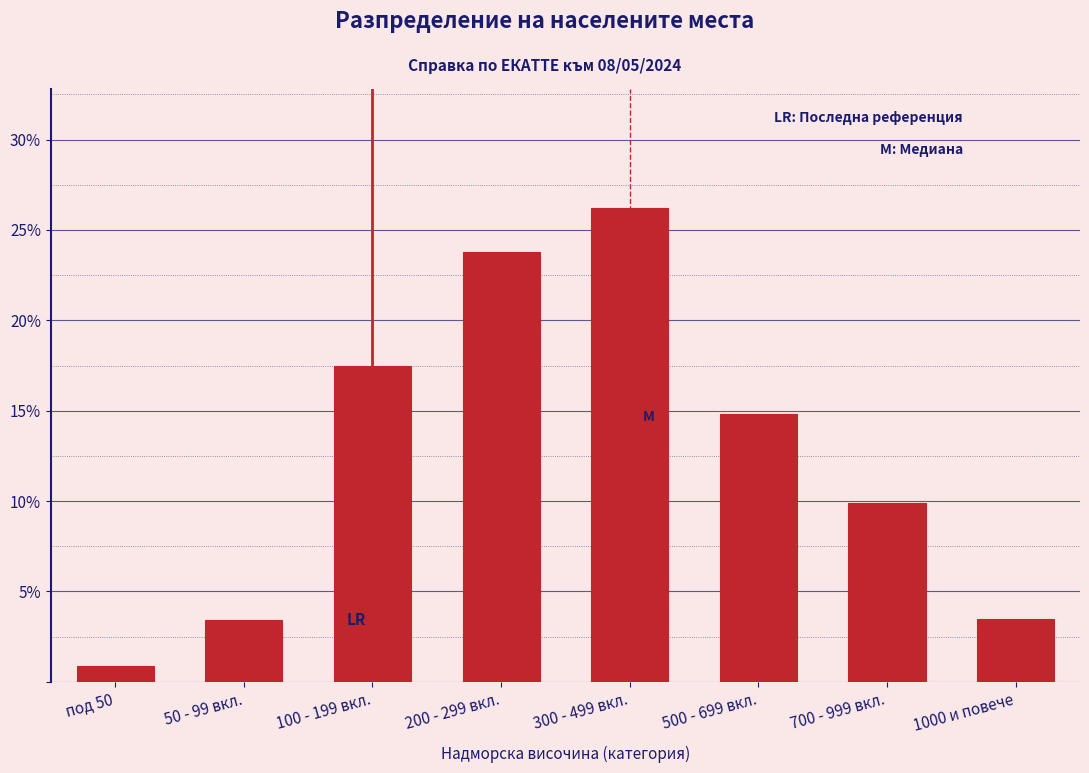

What is the smallest value displayed?

0.9